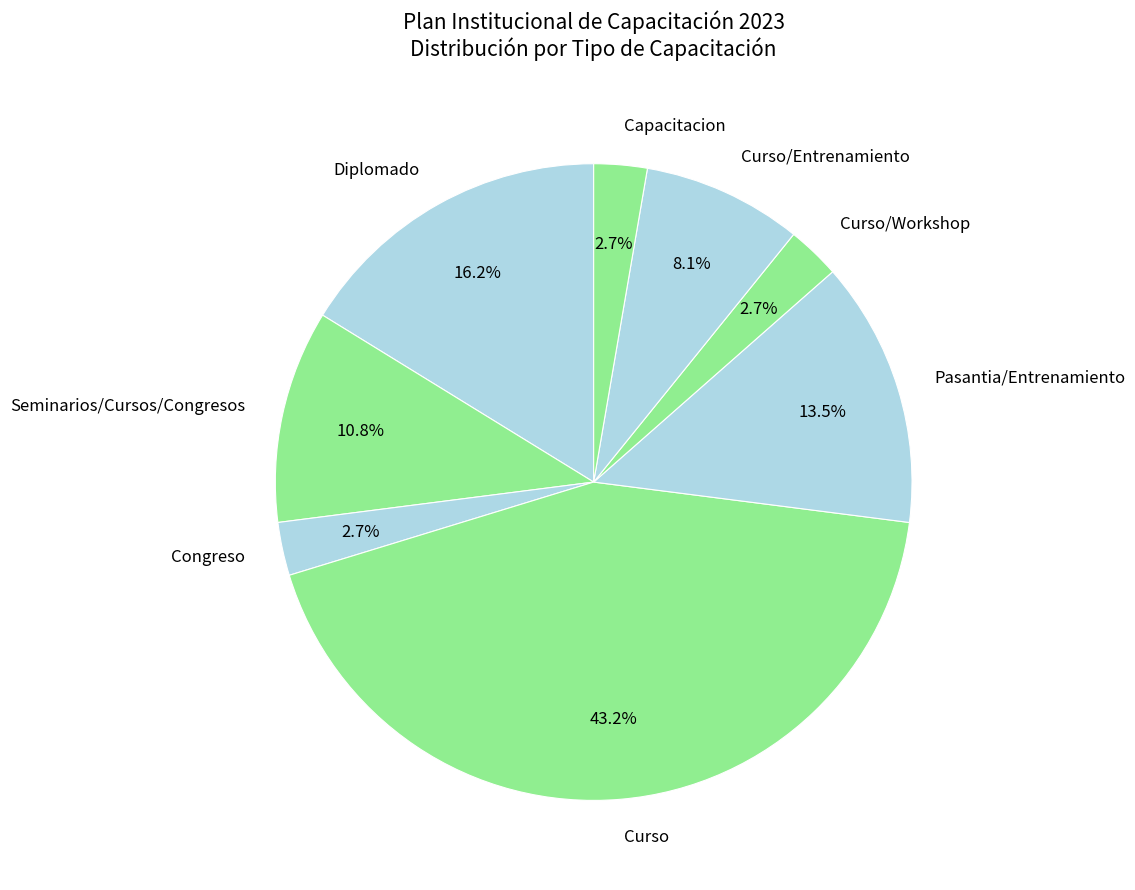

Is there a majority slice in this chart?

No